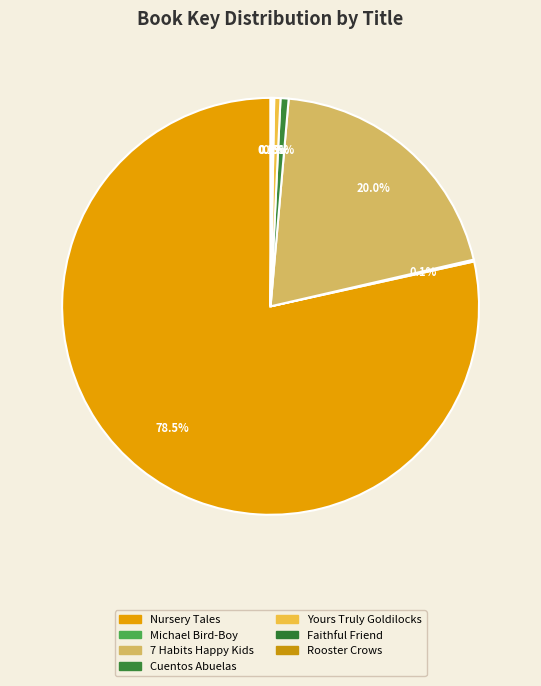

What is the largest slice in the pie chart?

Tomie dePaola's Favorite Nursery Tales